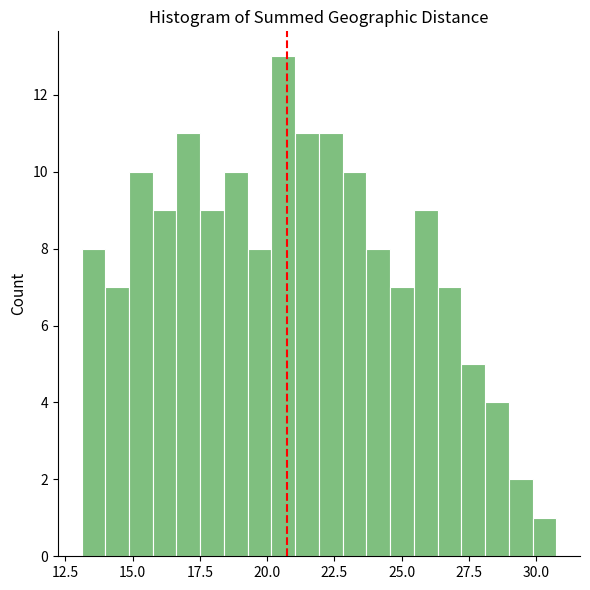

Around what value on the x-axis is the tallest bar? Give the approximate position of its centre, as read against the axis.

20.5